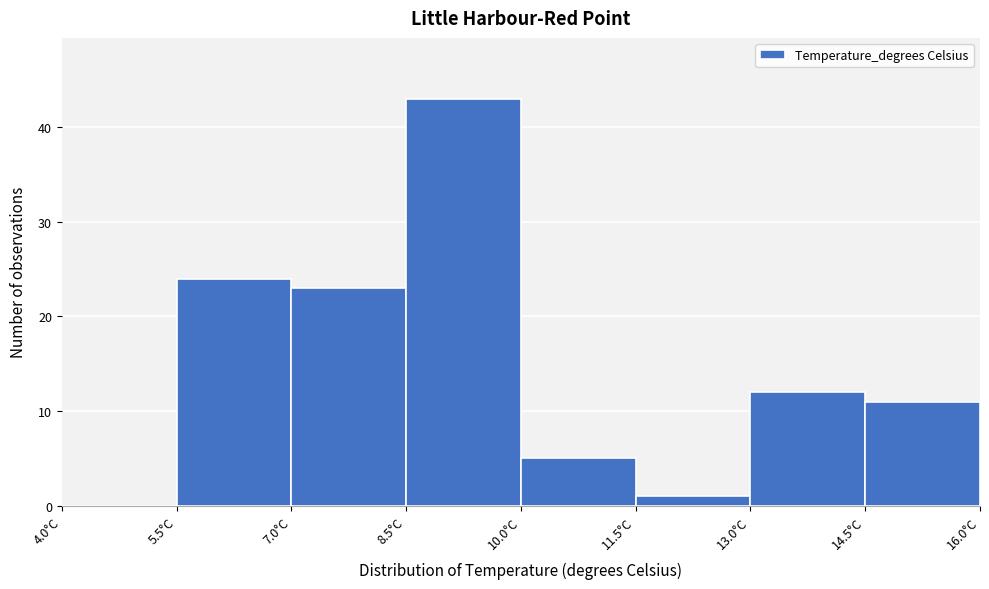

Reading left to right, transcribe this chart: for each bar, give the range it covers on the x-axis and its height. Neither the bar edges nor the heights are printed on the chart, so give them approximately, as read against the axes.

4.0 to 5.5: 0
5.5 to 7.0: 24
7.0 to 8.5: 23
8.5 to 10.0: 43
10.0 to 11.5: 5
11.5 to 13.0: 1
13.0 to 14.5: 12
14.5 to 16.0: 11